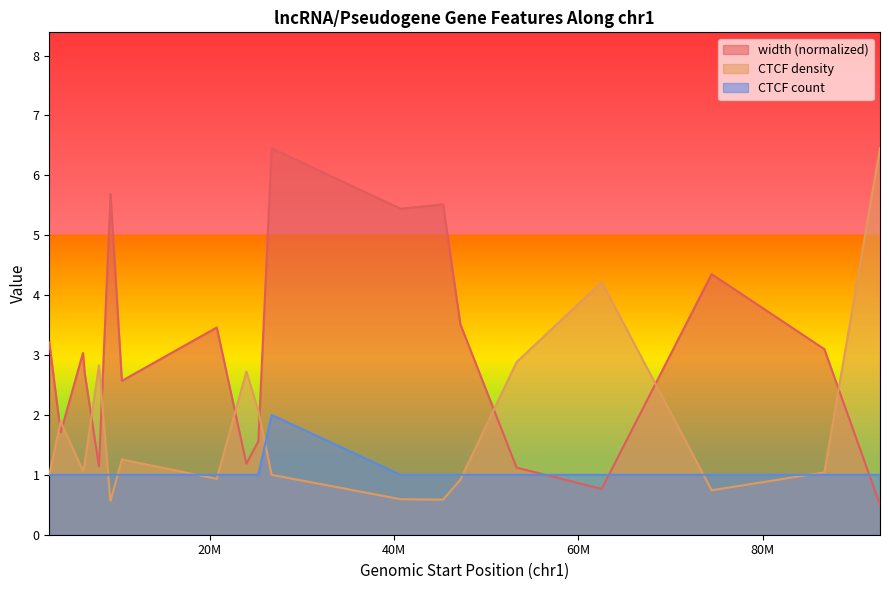

At which category is the sum across all series the highest?

RP5-968P14.2